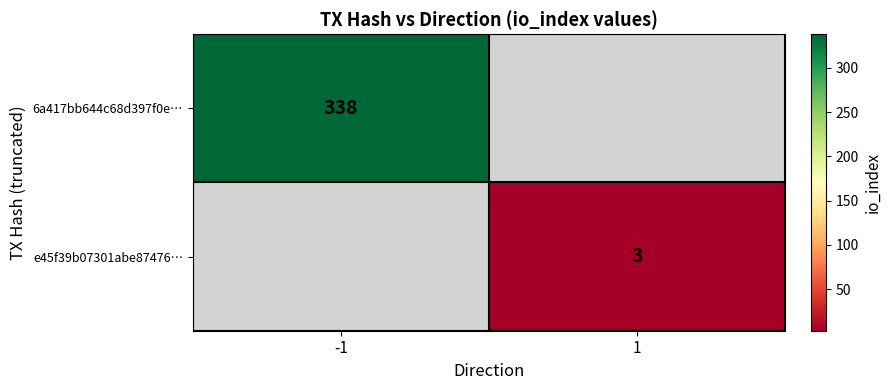

The 6a417bb644c68d397f0e… series shows 338 at -1. True or false?

True